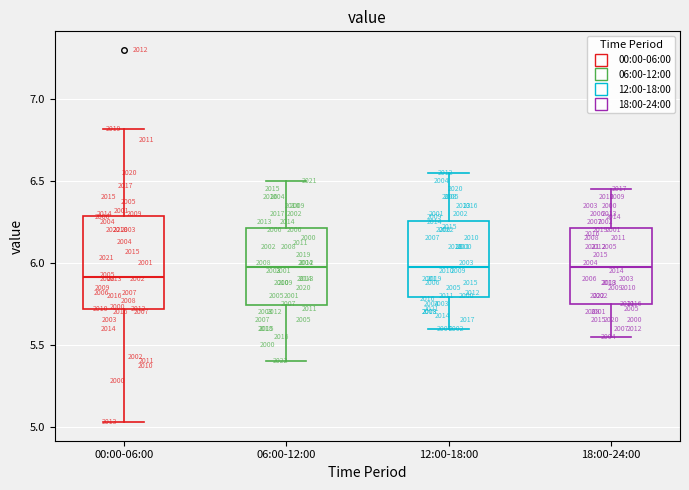

Which box has the lowest median line?

00:00-06:00